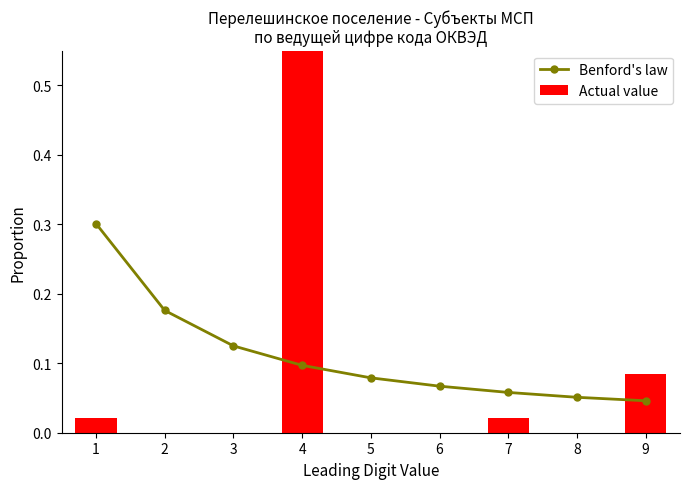

Between 8 and 6, which is larger?

6